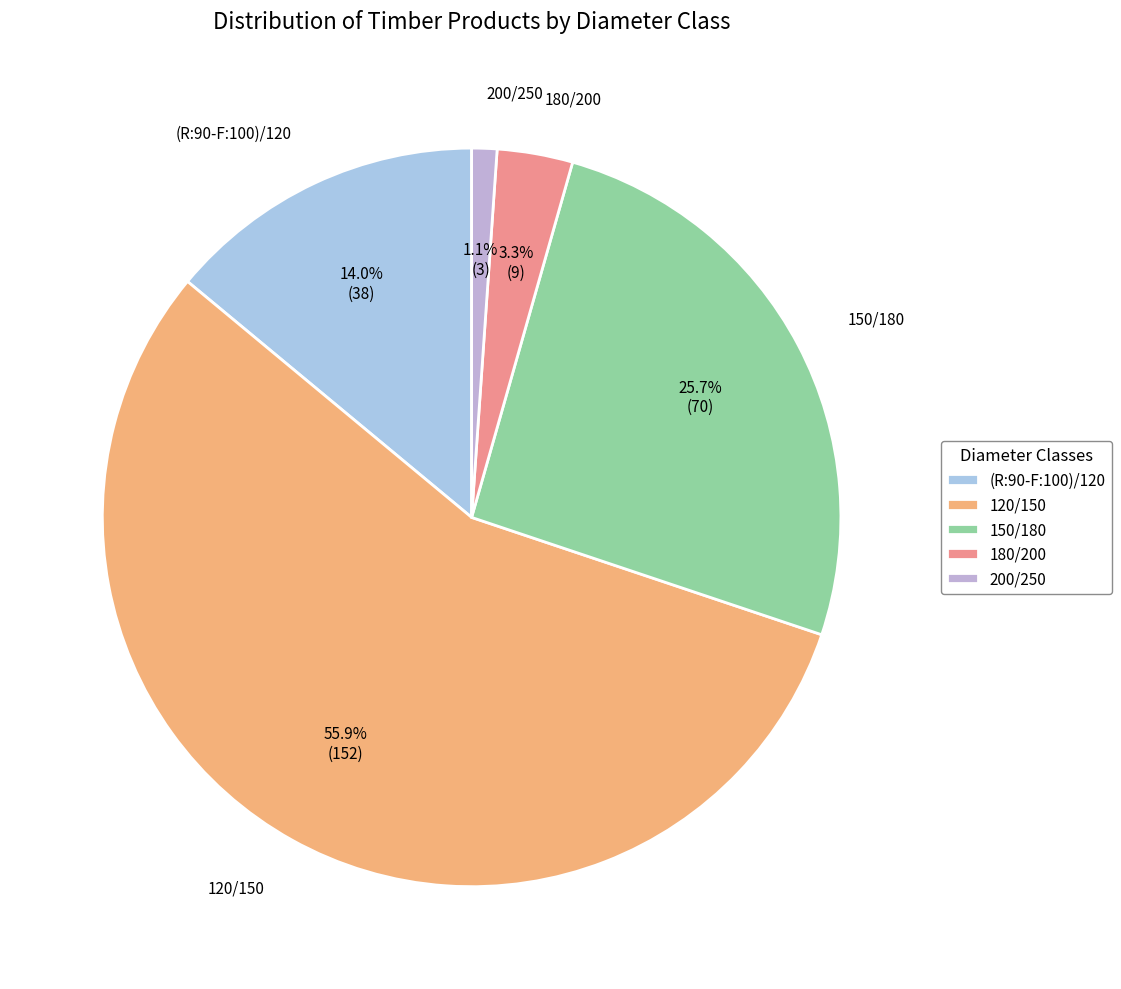

To the nearest percent, what percentage of the pie is 180/200?

3%